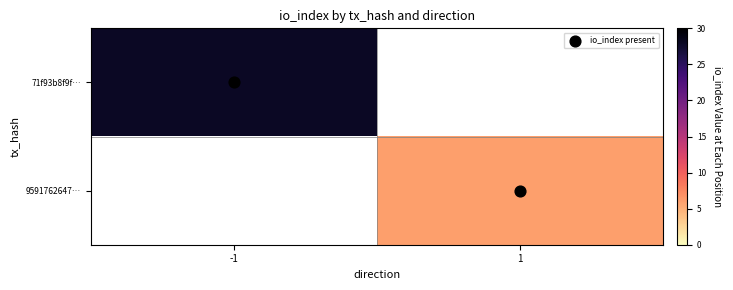

What is the spread (max minus min) of values at -1?

28